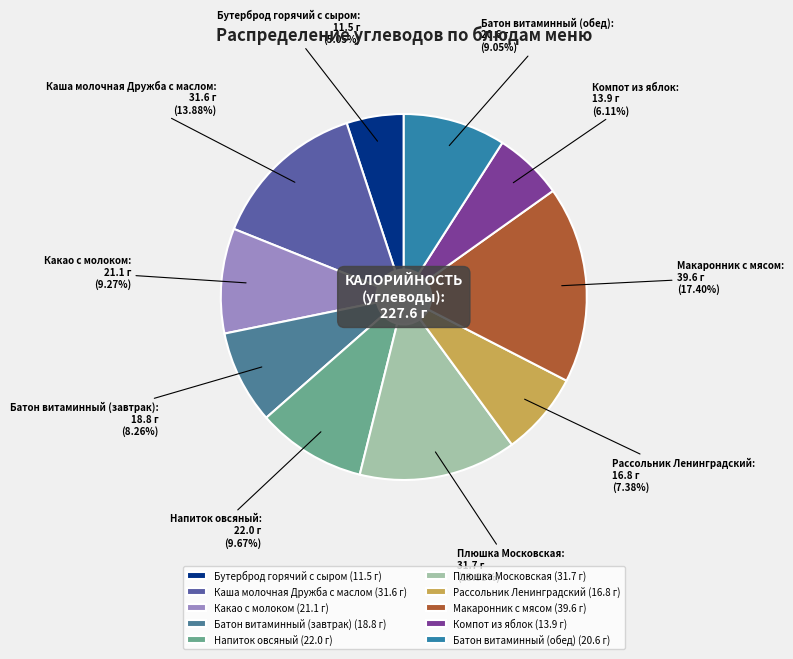

Which has a higher value, Рассольник Ленинградский or Батон витаминный (обед)?

Батон витаминный (обед)